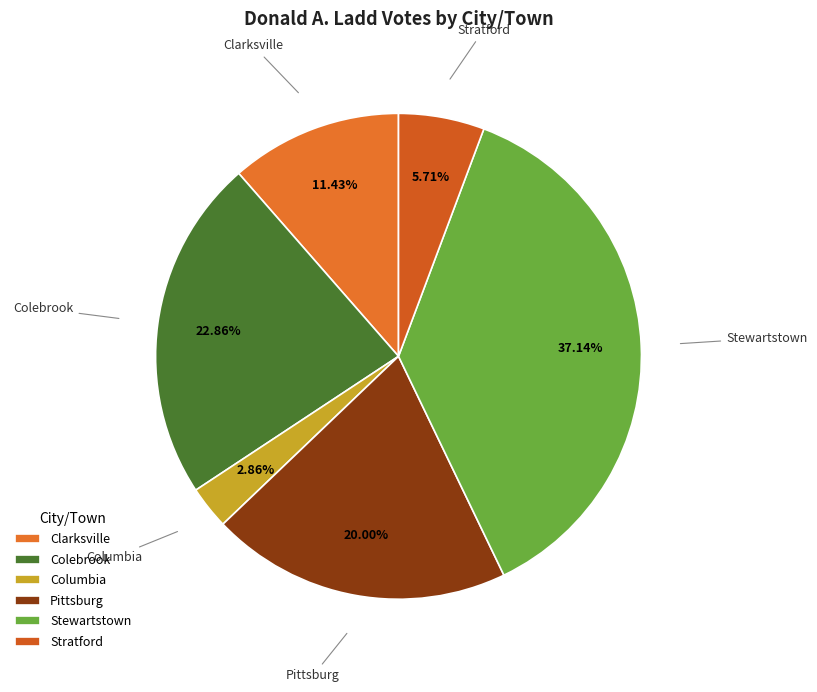

Which slice is the smallest?

Columbia